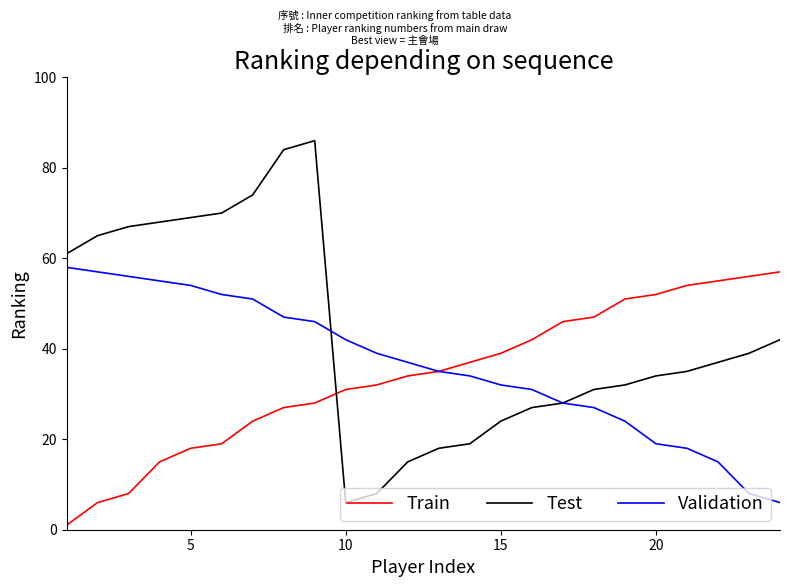

True or false: Test and Train cross at least once.

True